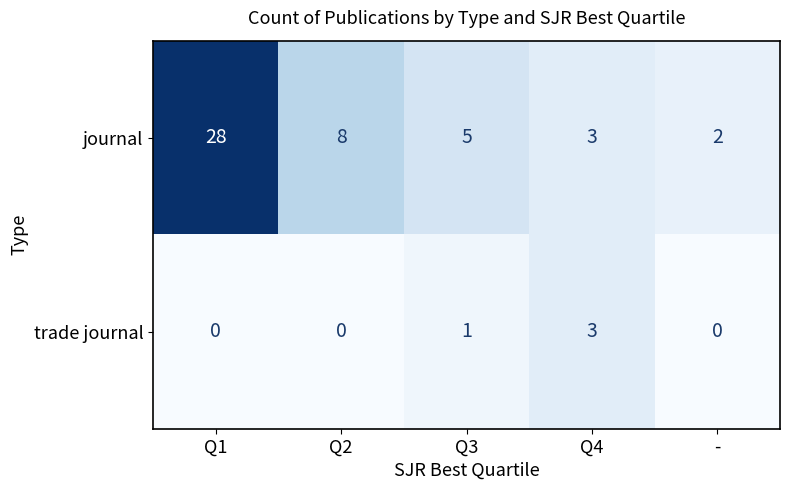

Rank the categories by journal value from lowest to highest.

-, Q4, Q3, Q2, Q1